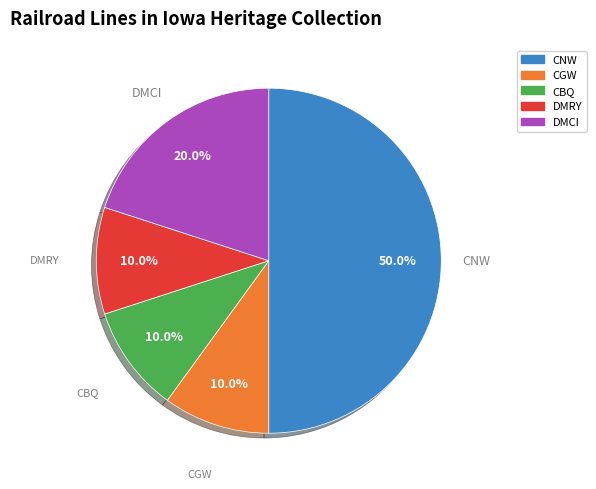

Is it true that DMRY is 10% of the pie?

True